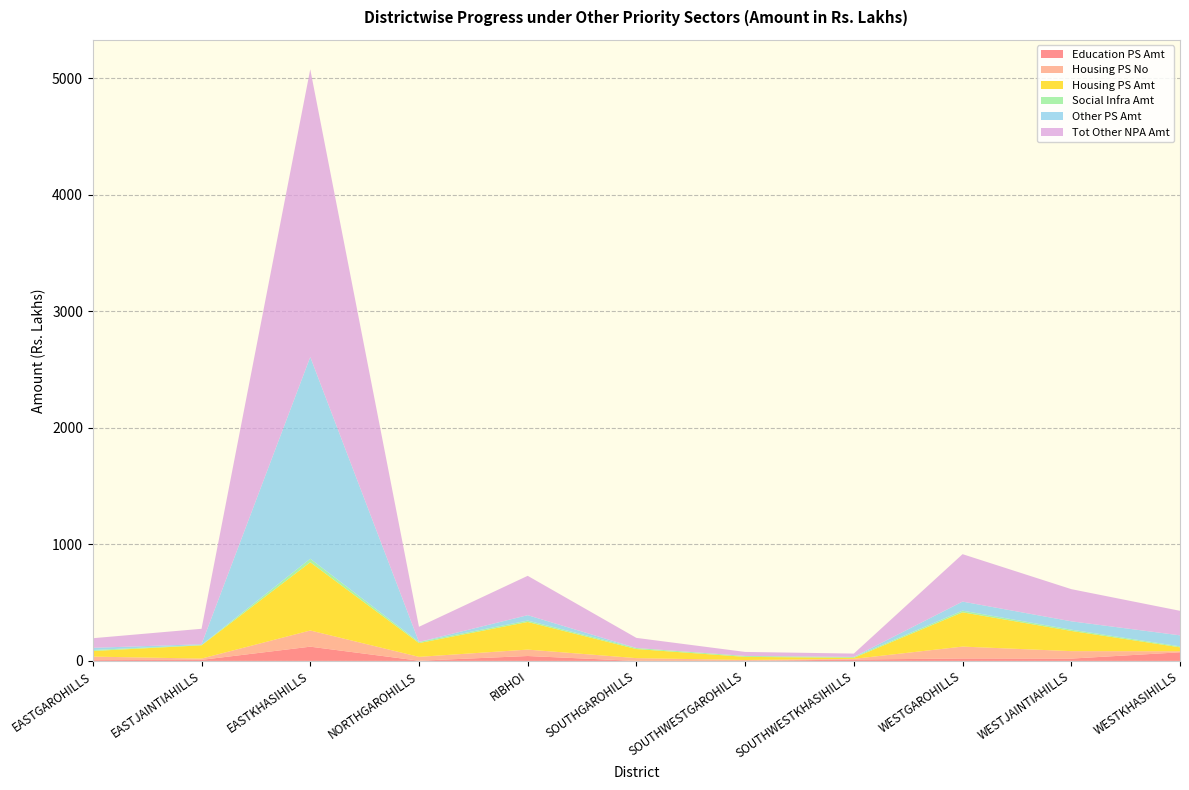

Reading left to right, transcribe all the data shown in this chart.

Education PS Amt: EASTGAROHILLS=7.1	EASTJAINTIAHILLS=9.1	EASTKHASIHILLS=122.3	NORTHGAROHILLS=1.8	RIBHOI=42.2	SOUTHGAROHILLS=0.0	SOUTHWESTGAROHILLS=0.0	SOUTHWESTKHASIHILLS=11.9	WESTGAROHILLS=21.0	WESTJAINTIAHILLS=20.0	WESTKHASIHILLS=74.0
Housing PS No: EASTGAROHILLS=30.0	EASTJAINTIAHILLS=11.0	EASTKHASIHILLS=139.0	NORTHGAROHILLS=33.0	RIBHOI=55.0	SOUTHGAROHILLS=24.0	SOUTHWESTGAROHILLS=8.0	SOUTHWESTKHASIHILLS=6.0	WESTGAROHILLS=102.0	WESTJAINTIAHILLS=64.0	WESTKHASIHILLS=9.0
Housing PS Amt: EASTGAROHILLS=48.1	EASTJAINTIAHILLS=113.8	EASTKHASIHILLS=585.8	NORTHGAROHILLS=118.2	RIBHOI=237.1	SOUTHGAROHILLS=77.8	SOUTHWESTGAROHILLS=26.8	SOUTHWESTKHASIHILLS=8.7	WESTGAROHILLS=294.2	WESTJAINTIAHILLS=173.4	WESTKHASIHILLS=33.7
Social Infra Amt: EASTGAROHILLS=8.4	EASTJAINTIAHILLS=2.9	EASTKHASIHILLS=30.1	NORTHGAROHILLS=9.8	RIBHOI=11.8	SOUTHGAROHILLS=9.0	SOUTHWESTGAROHILLS=7.8	SOUTHWESTKHASIHILLS=7.5	WESTGAROHILLS=14.4	WESTJAINTIAHILLS=11.0	WESTKHASIHILLS=8.4
Other PS Amt: EASTGAROHILLS=18.8	EASTJAINTIAHILLS=6.6	EASTKHASIHILLS=1731.7	NORTHGAROHILLS=0.0	RIBHOI=46.6	SOUTHGAROHILLS=0.0	SOUTHWESTGAROHILLS=0.0	SOUTHWESTKHASIHILLS=0.5	WESTGAROHILLS=77.7	WESTJAINTIAHILLS=71.6	WESTKHASIHILLS=94.5
Tot Other NPA Amt: EASTGAROHILLS=82.4	EASTJAINTIAHILLS=132.4	EASTKHASIHILLS=2469.8	NORTHGAROHILLS=129.9	RIBHOI=337.7	SOUTHGAROHILLS=86.8	SOUTHWESTGAROHILLS=34.6	SOUTHWESTKHASIHILLS=28.5	WESTGAROHILLS=407.2	WESTJAINTIAHILLS=276.1	WESTKHASIHILLS=210.6